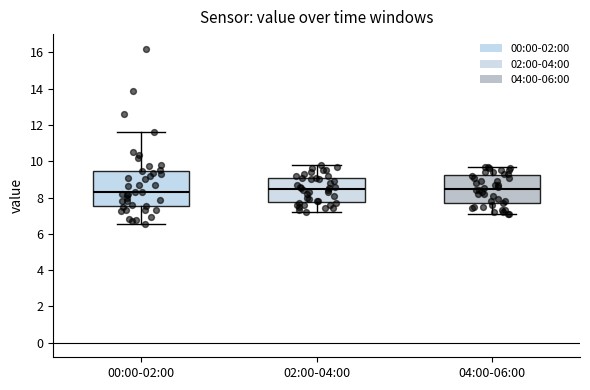

Comparing the boxes themselves (not the whiskers), which one is the tallest?

00:00-02:00